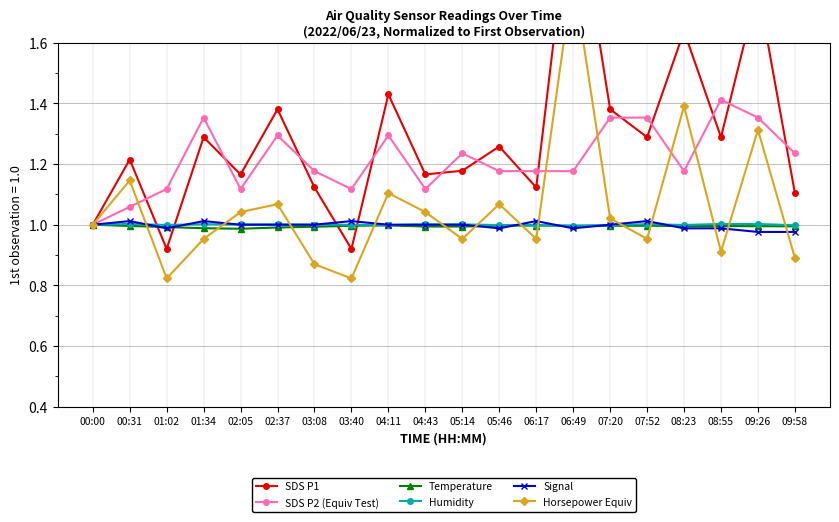

True or false: SDS P1 and Horsepower Equiv intersect in this chart.

False